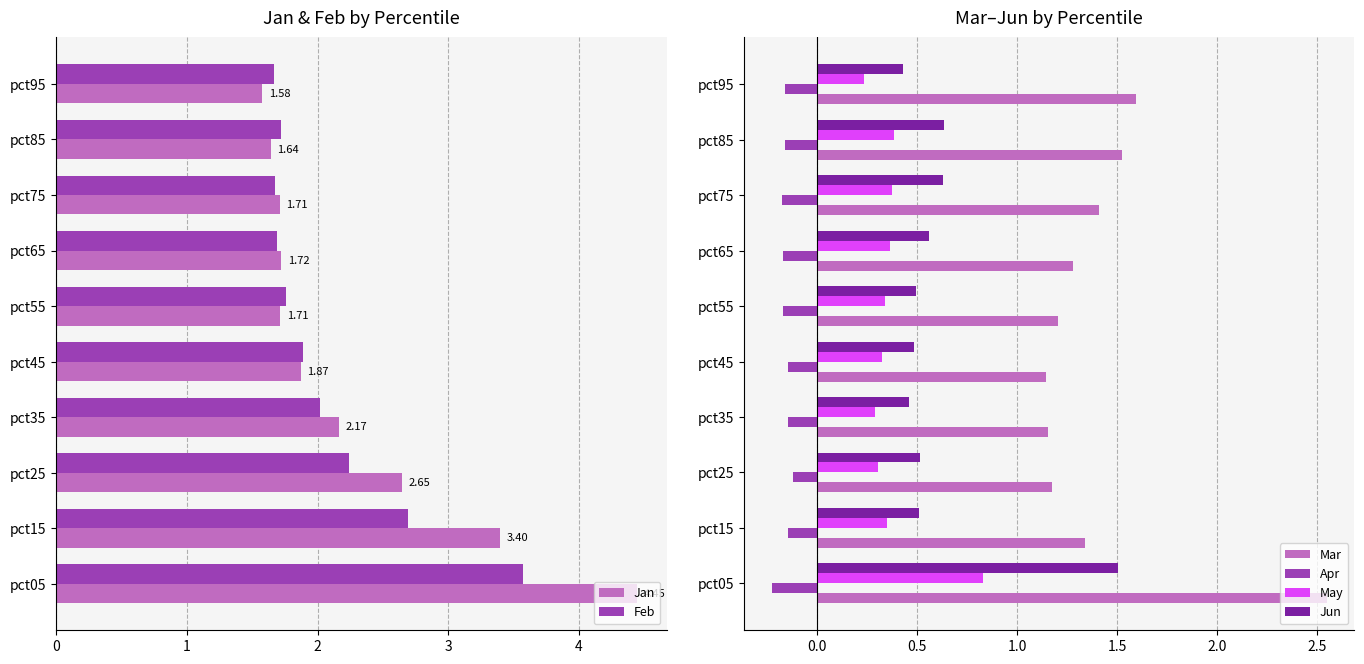

What is the average value of the May series?

0.4